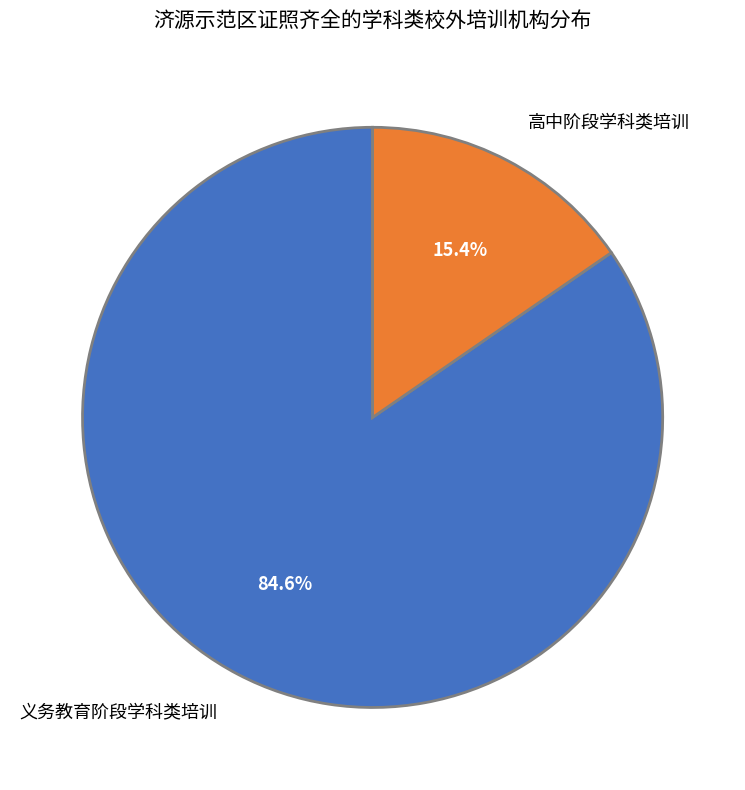

How many segments does this pie chart have?

2